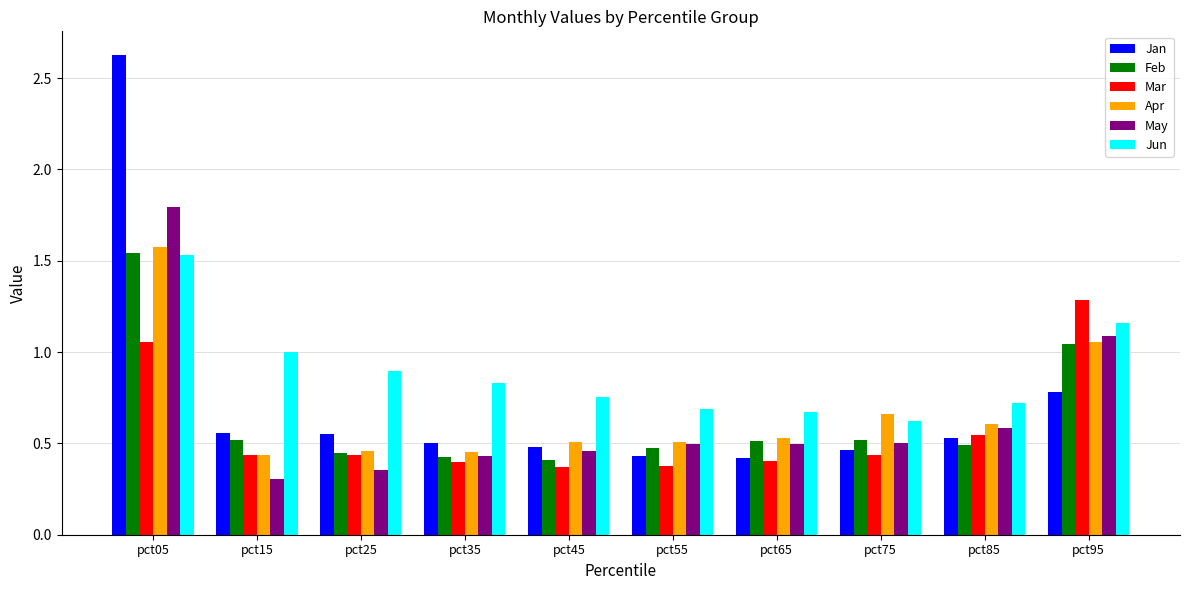

What are all the series names shown in the legend?

Jan, Feb, Mar, Apr, May, Jun